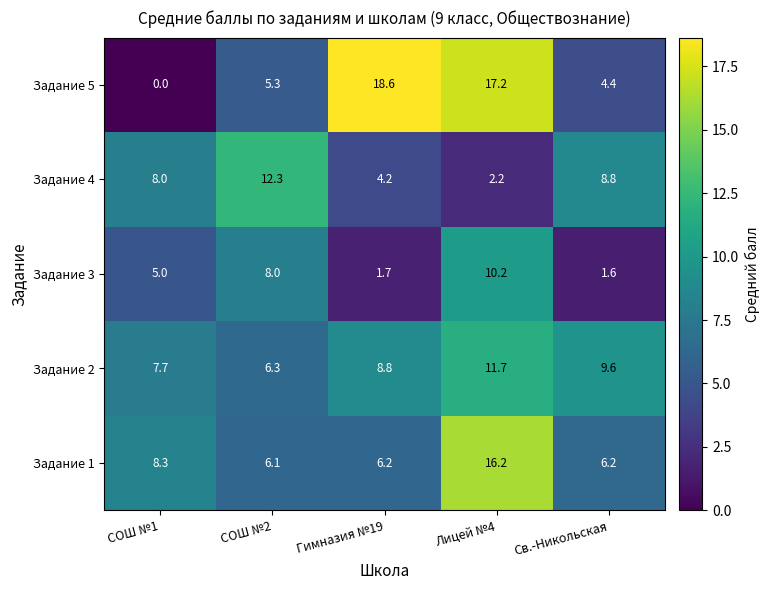

What is the difference between the maximum and minimum values in the Задание 2 series?

5.4